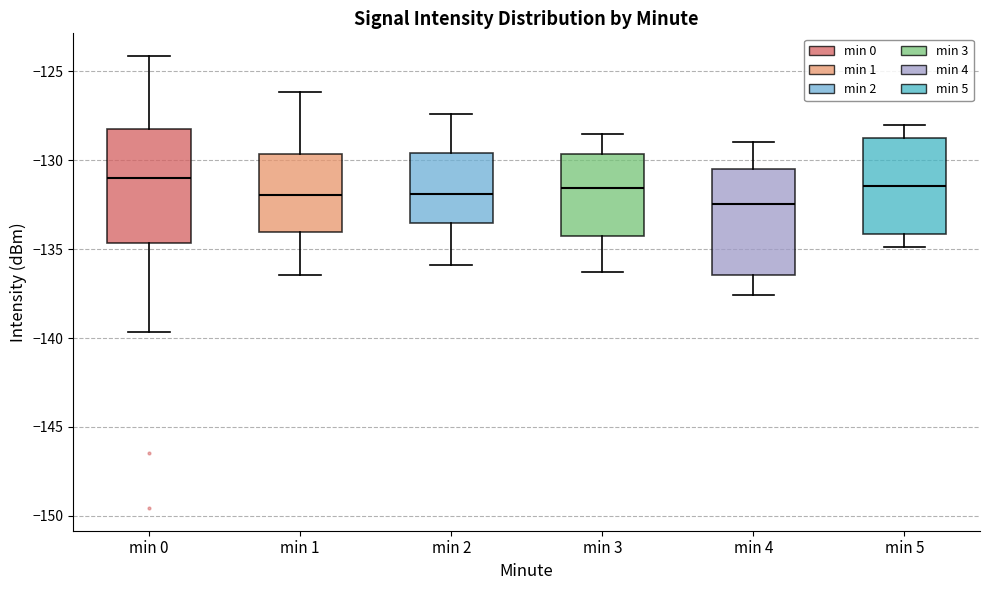

Reading left to right, read every box against the y-axis: the position of its median line, the range the box covers, and the ends of its whiskers. The values are not printed on the chart, so give them approximately, as read against the axis.

min 0: median -131.0, box -134.5 to -128.0, whiskers -139.5 to -124.0
min 1: median -132.0, box -134.0 to -129.5, whiskers -136.5 to -126.0
min 2: median -132.0, box -133.5 to -129.5, whiskers -136.0 to -127.5
min 3: median -131.5, box -134.5 to -129.5, whiskers -136.5 to -128.5
min 4: median -132.5, box -136.5 to -130.5, whiskers -137.5 to -129.0
min 5: median -131.5, box -134.0 to -128.5, whiskers -135.0 to -128.0